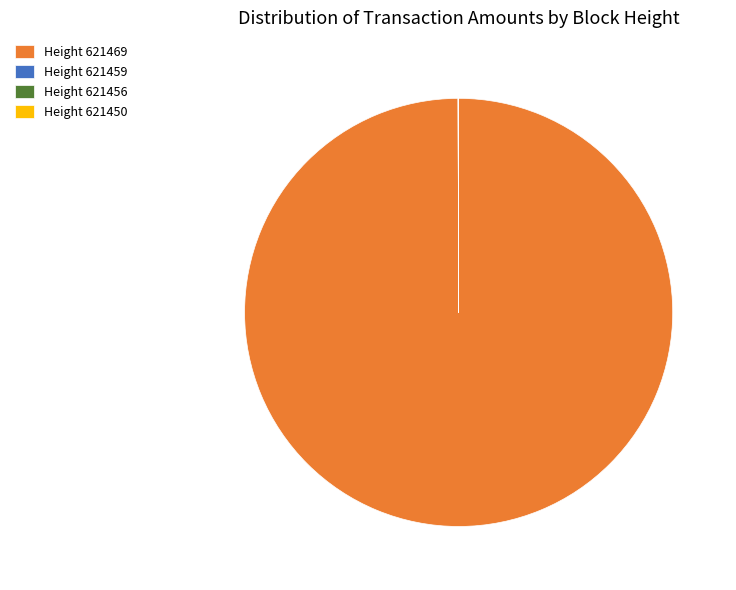

Does any single category account for the majority?

Yes